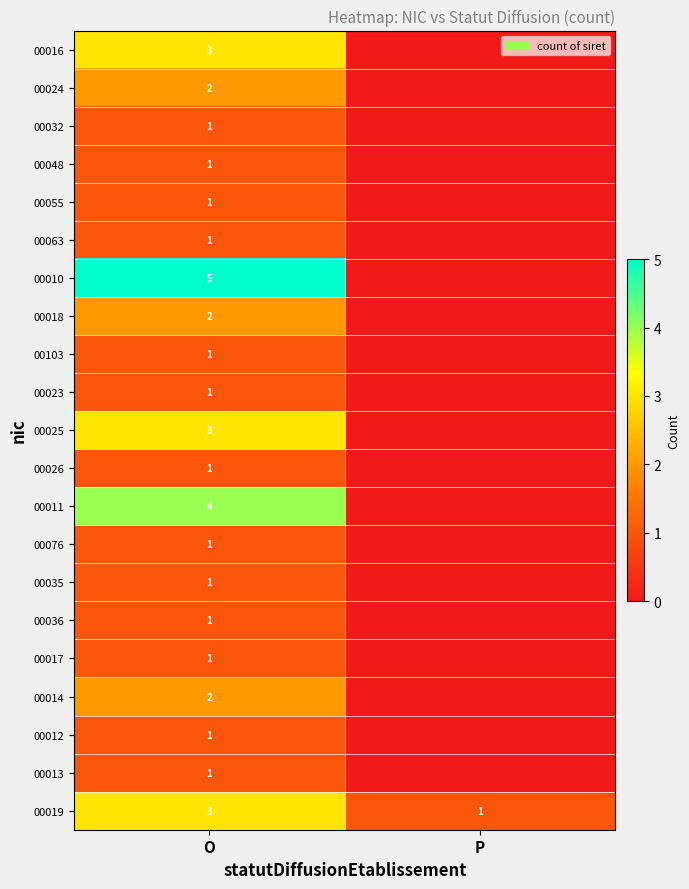

What is the total value across all series at O?

37